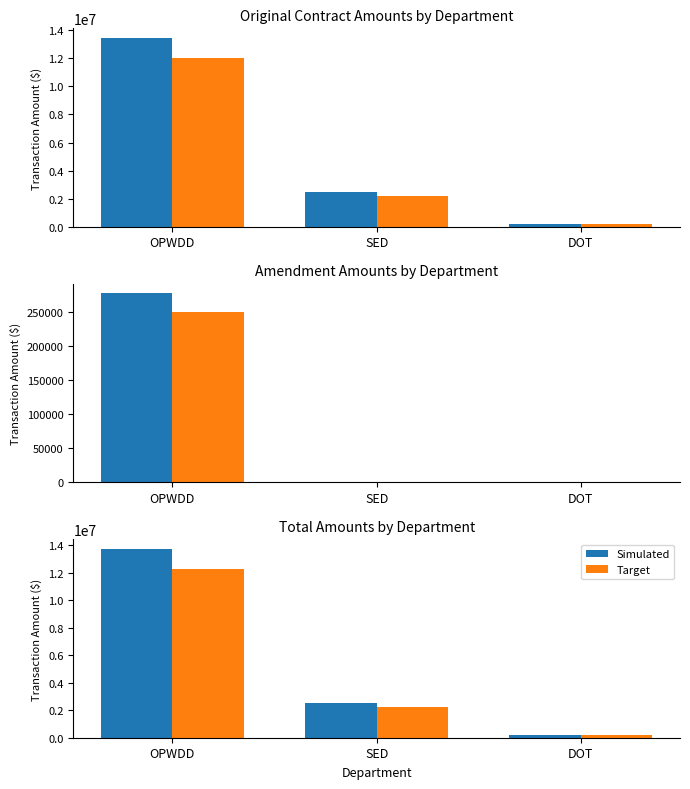

Reading left to right, transcribe all the data shown in this chart.

Simulated: OPWDD=13739516	SED=2504536	DOT=184622
Target: OPWDD=12250000	SED=2200000	DOT=175000